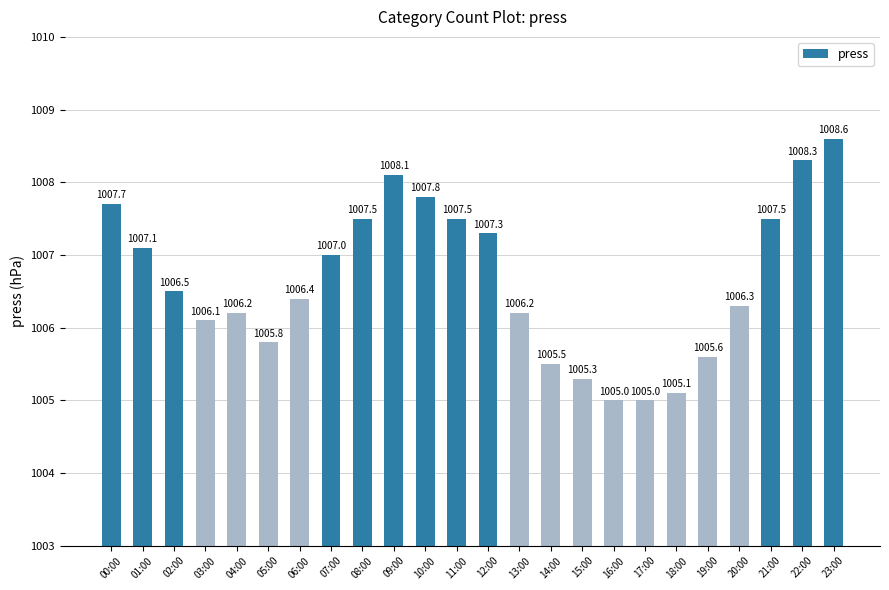

Count the number of categories in the chart.

24